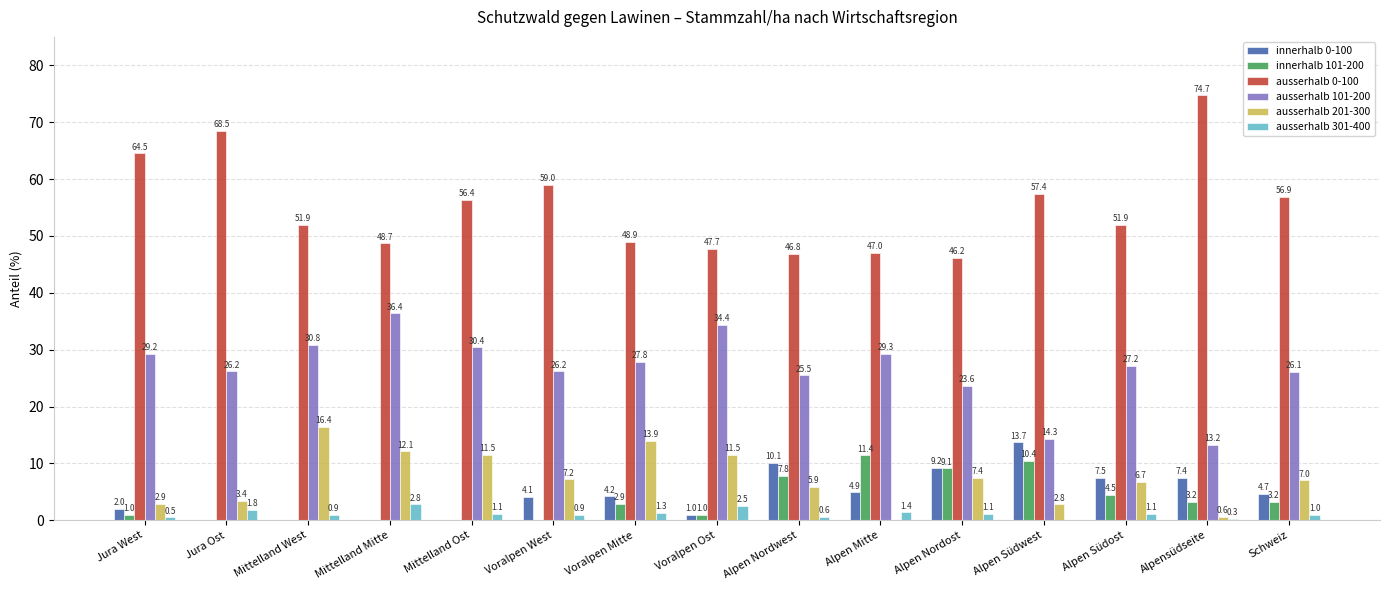

Which series has the widest spread of values?

ausserhalb 0-100